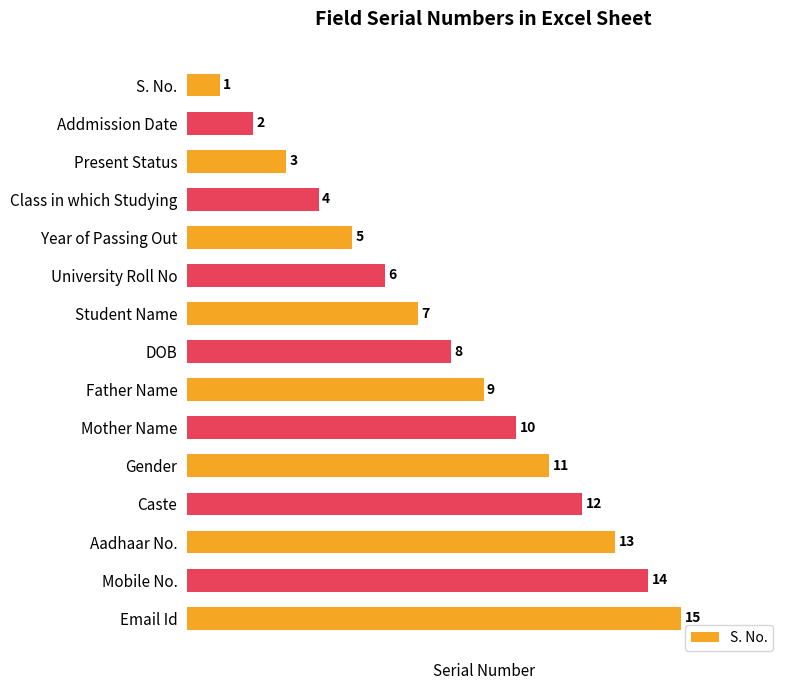

What is the minimum value shown in the chart?

1